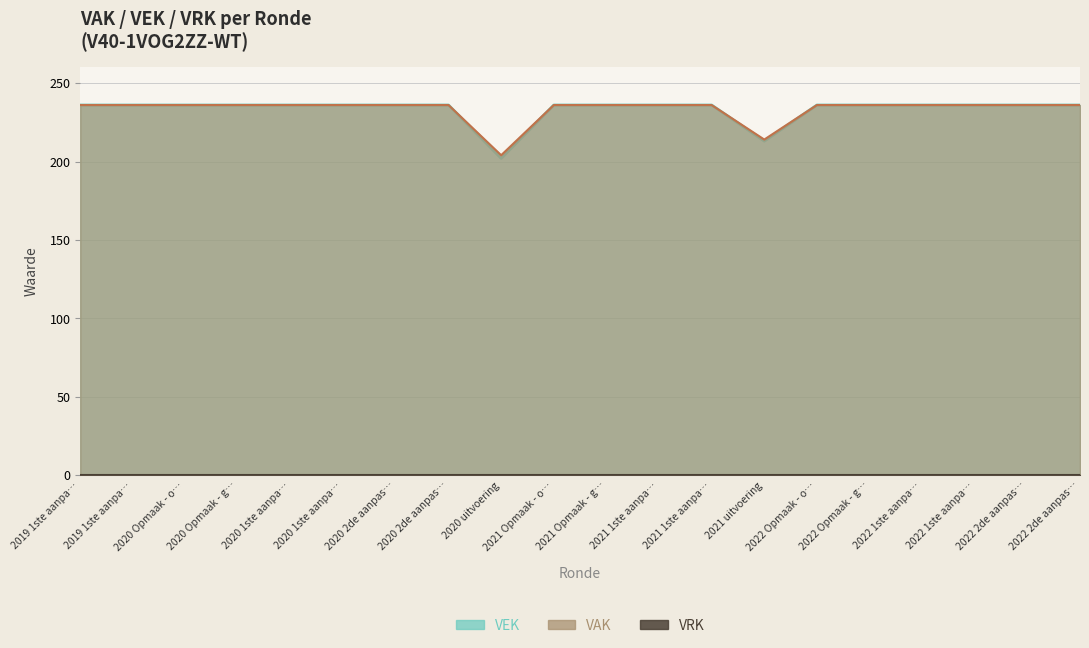

What is the sum of all values?

4663